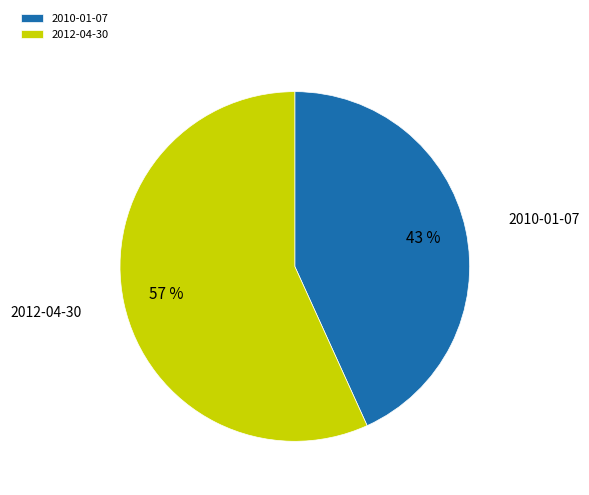

What is the smallest slice in the pie chart?

2010-01-07